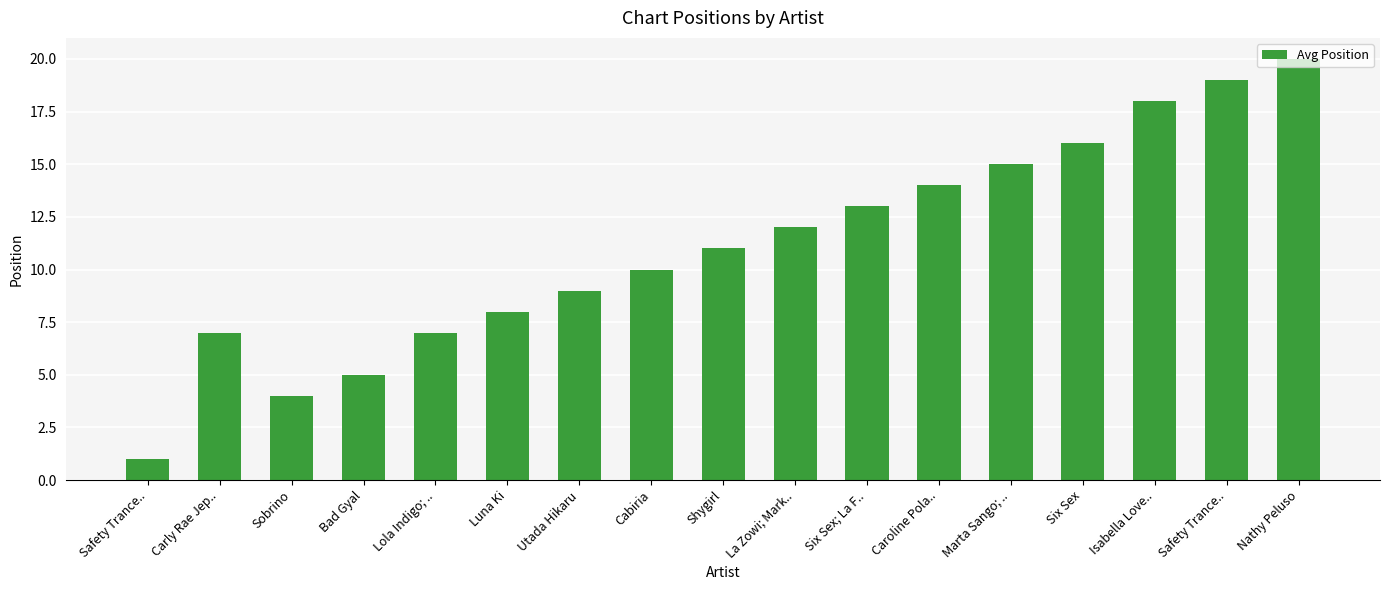

Reading left to right, what are all the values shown in this chart?

Safety Trance..=1	Carly Rae Jep..=7	Sobrino=4	Bad Gyal=5	Lola Indigo; ..=7	Luna Ki=8	Utada Hikaru=9	Cabiria=10	Shygirl=11	La Zowi; Mark..=12	Six Sex; La F..=13	Caroline Pola..=14	Marta Sango; ..=15	Six Sex=16	Isabella Love..=18	Safety Trance..=19	Nathy Peluso=20